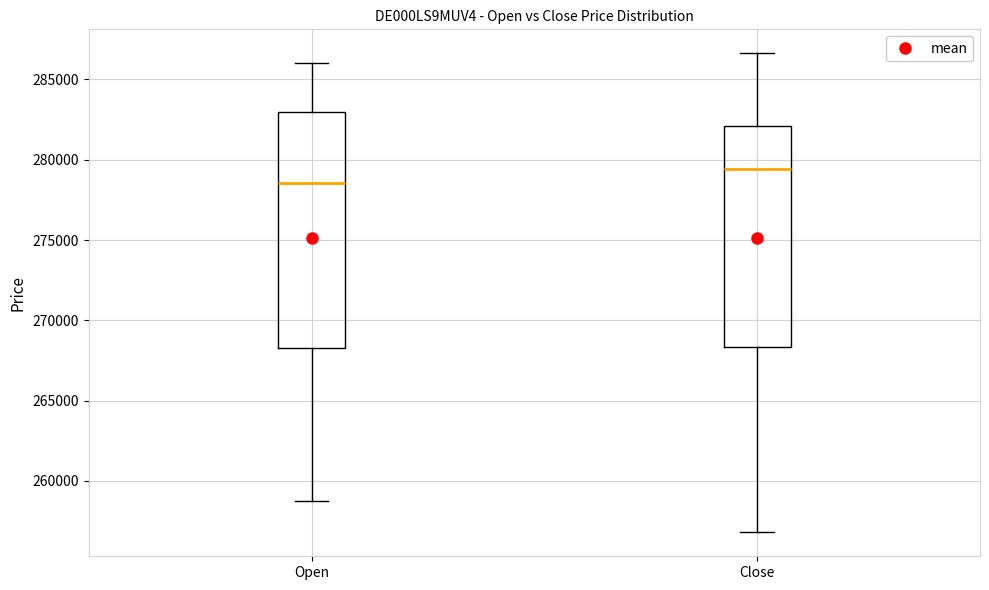

Reading left to right, read every box against the y-axis: the position of its median line, the range the box covers, and the ends of its whiskers. The values are not printed on the chart, so give them approximately, as read against the axis.

Open: median 278500, box 268500 to 283000, whiskers 258500 to 286000
Close: median 279500, box 268500 to 282000, whiskers 257000 to 286500